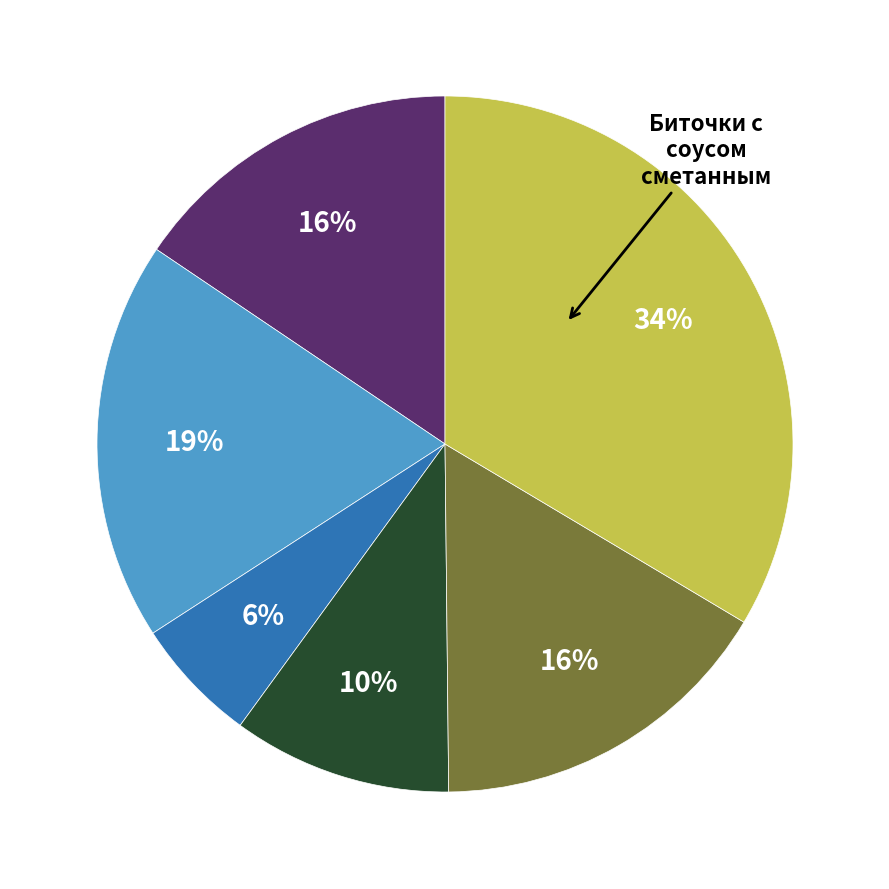

How many segments does this pie chart have?

6